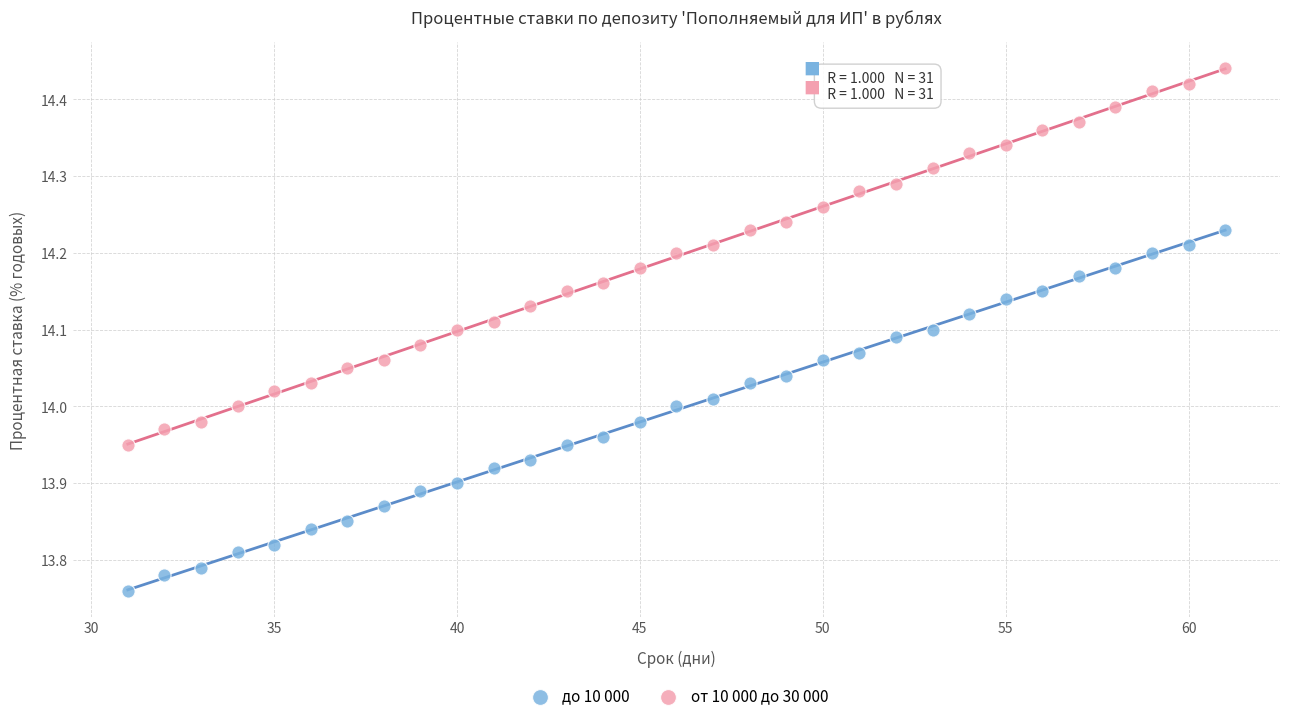

What are all the series names shown in the legend?

до 10 000, от 10 000 до 30 000